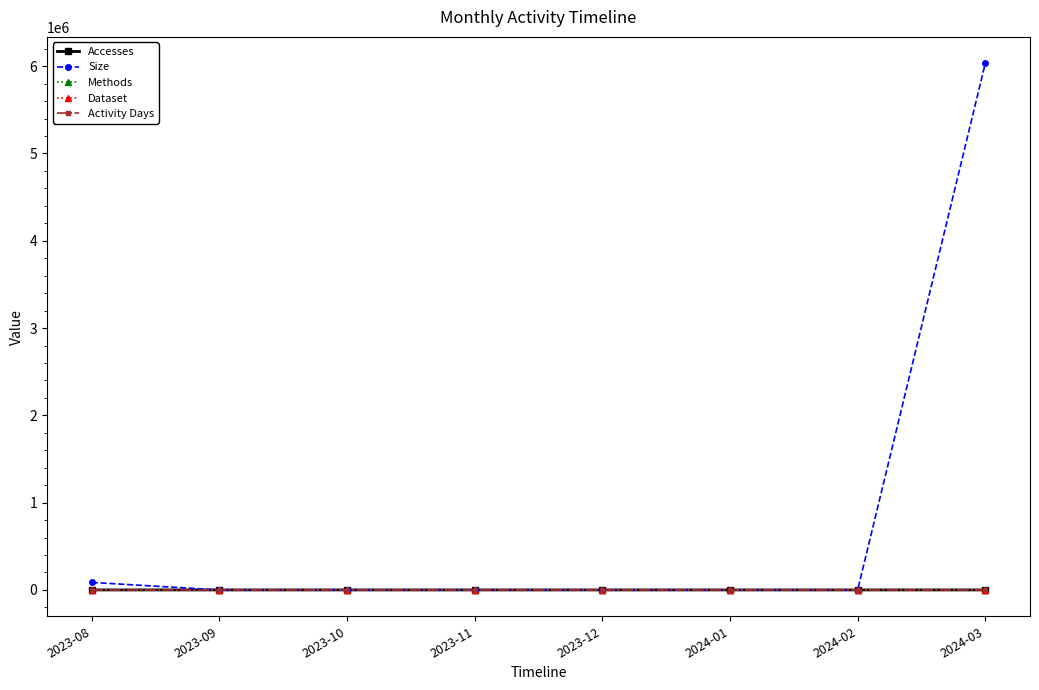

Does the chart have visible grid lines?

No